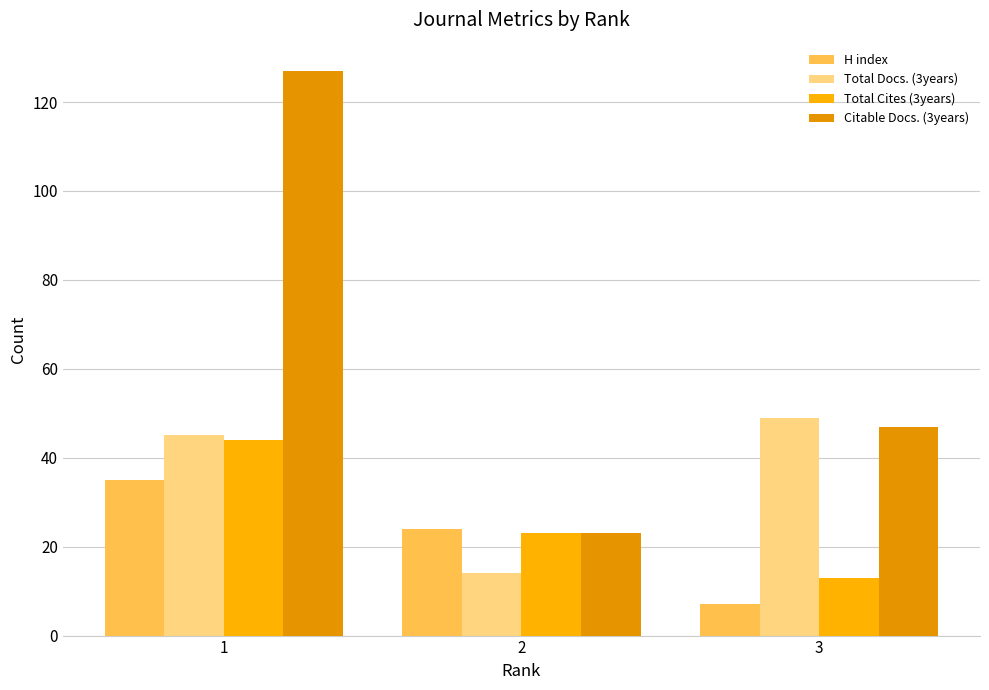

Between 2 and 1, which is larger?

1